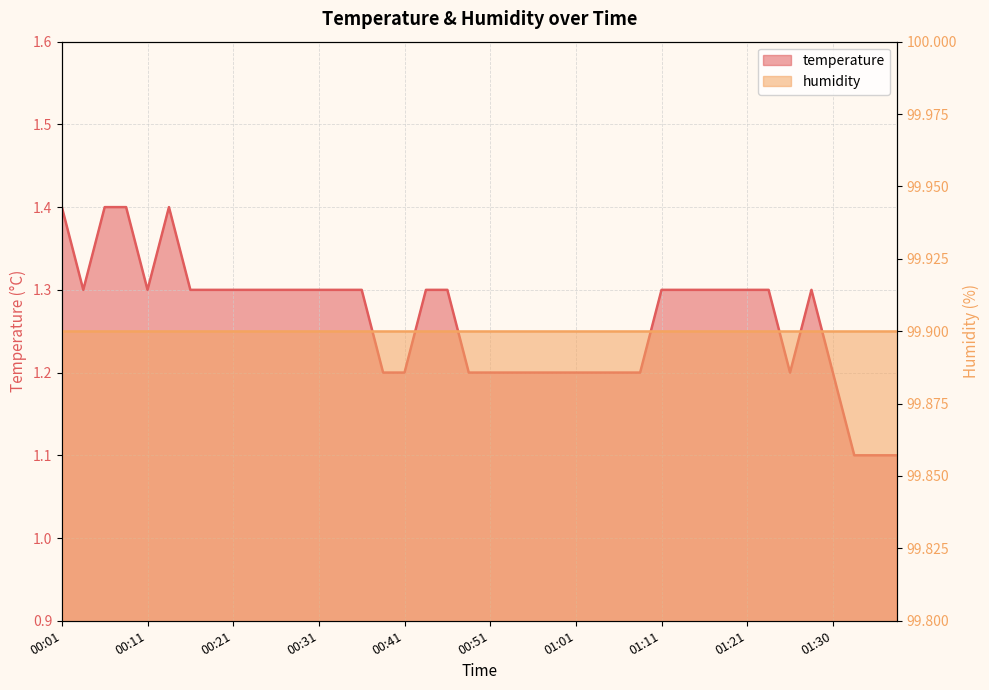

Which label corresponds to the largest value in the chart?

00:01